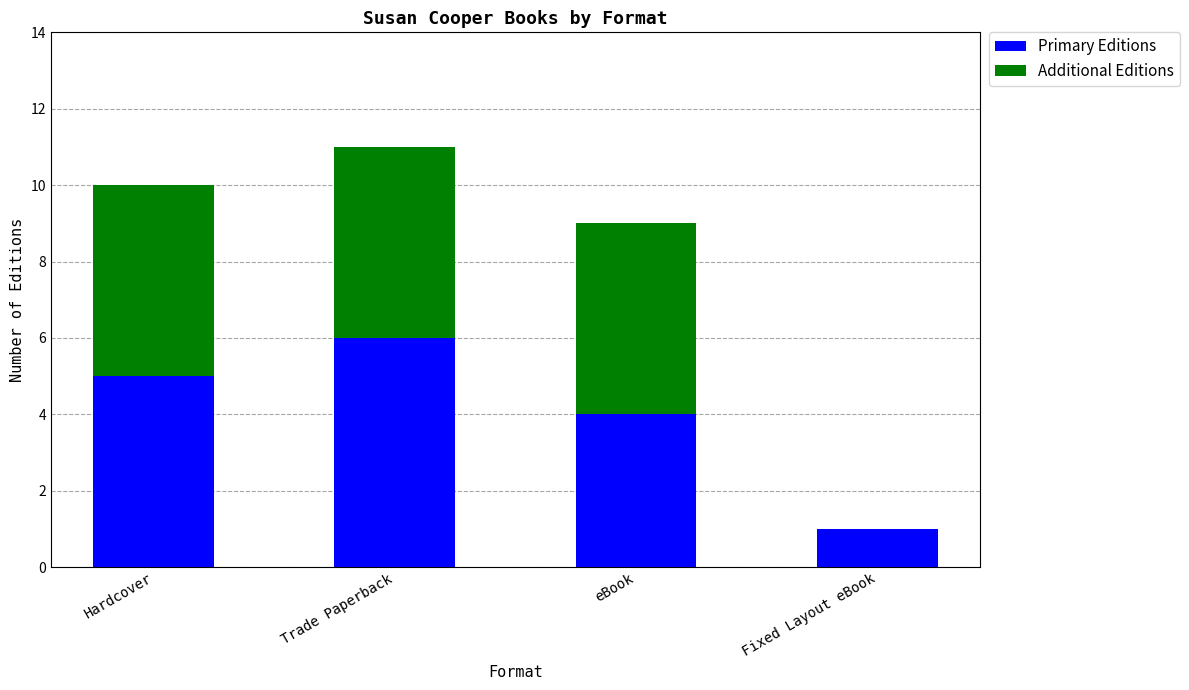

What is the total value across all series at eBook?

9